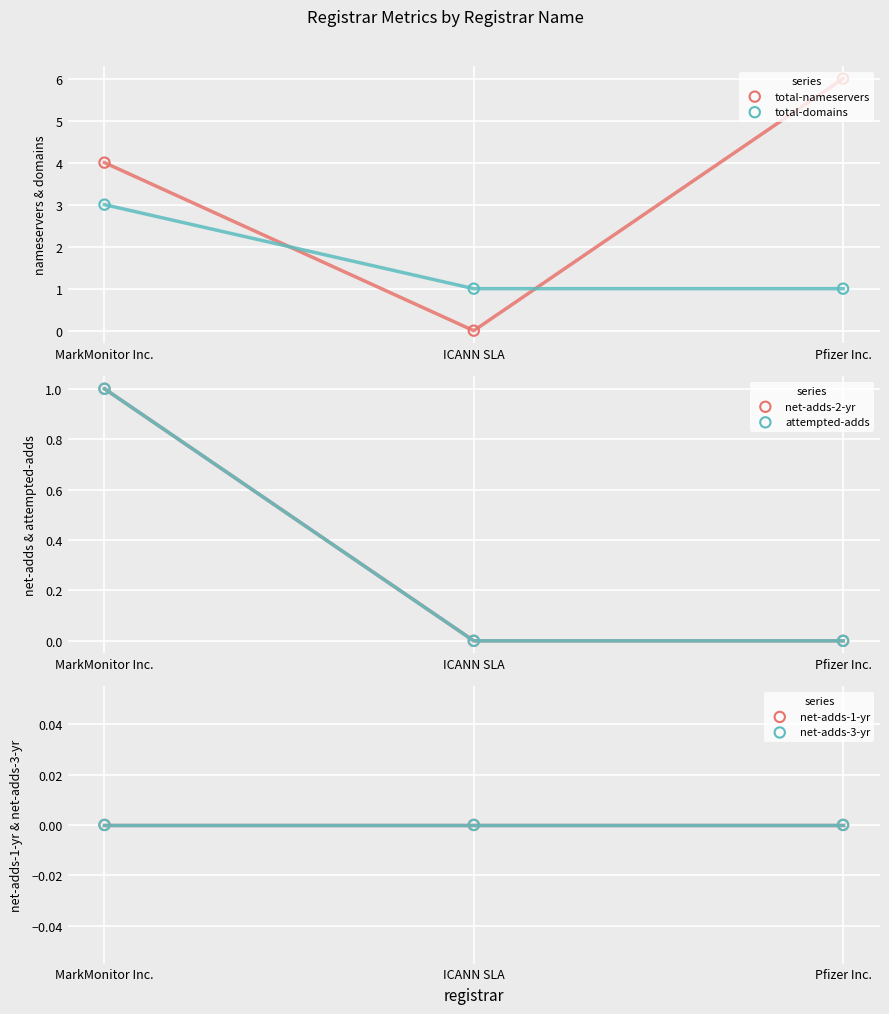

Which series reaches the minimum Y coordinate?

total-nameservers